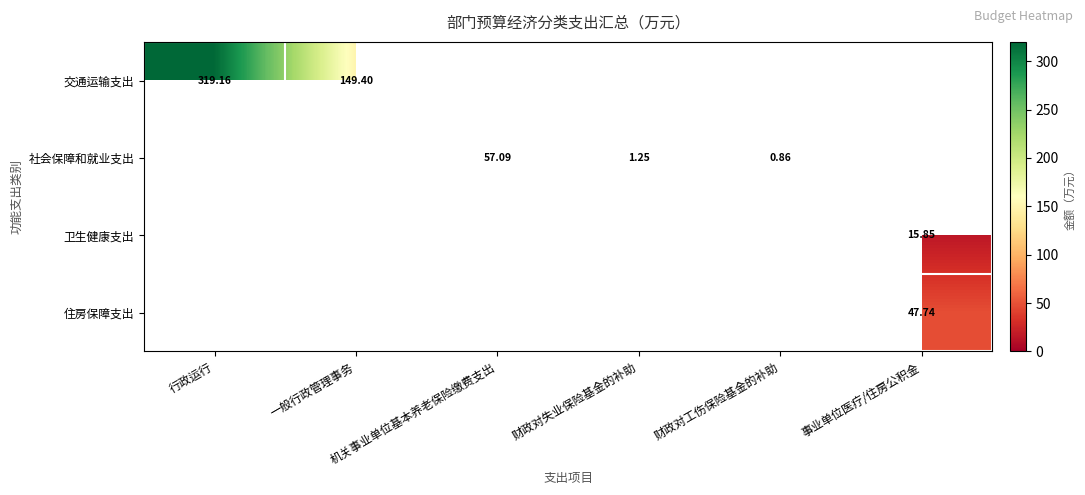

The 社会保障和就业支出 series shows 1.3 at 财政对失业保险基金的补助. True or false?

True